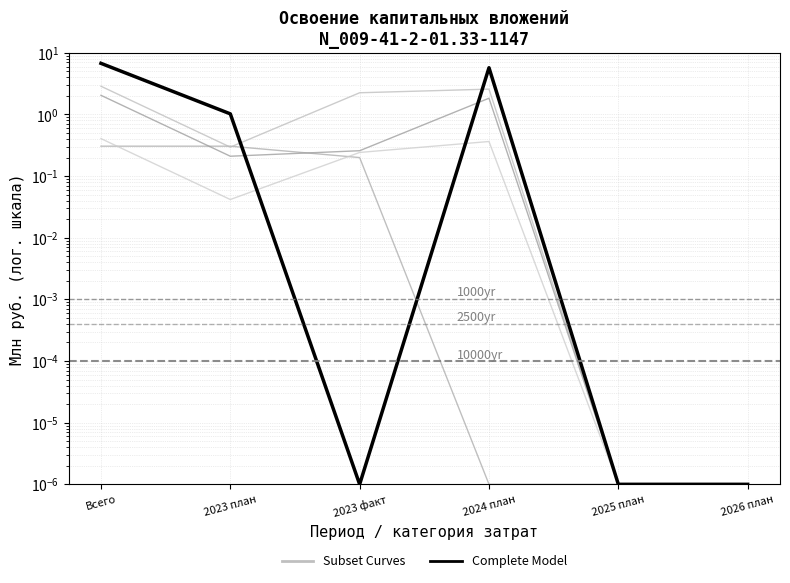

Which series has the widest spread of values?

Complete Model